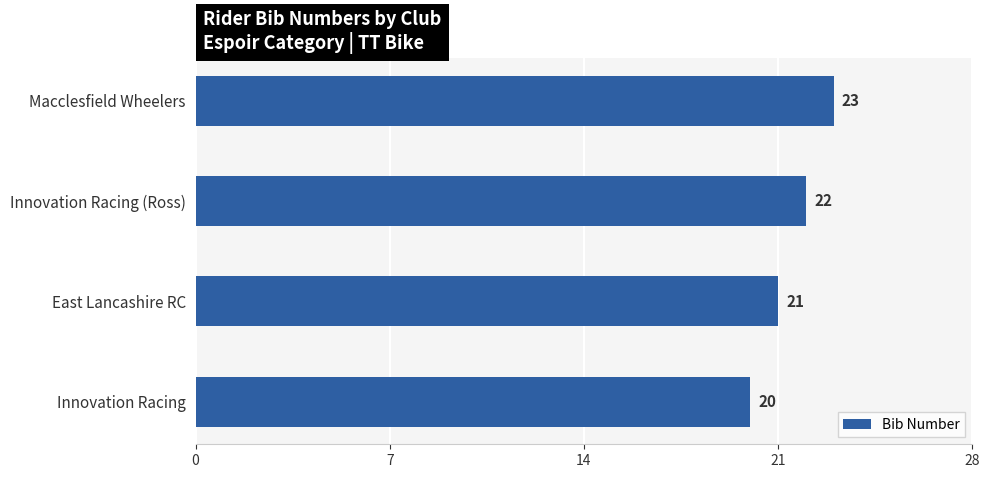

Rank the categories by value from highest to lowest.

Macclesfield Wheelers, Innovation Racing (Ross), East Lancashire RC, Innovation Racing